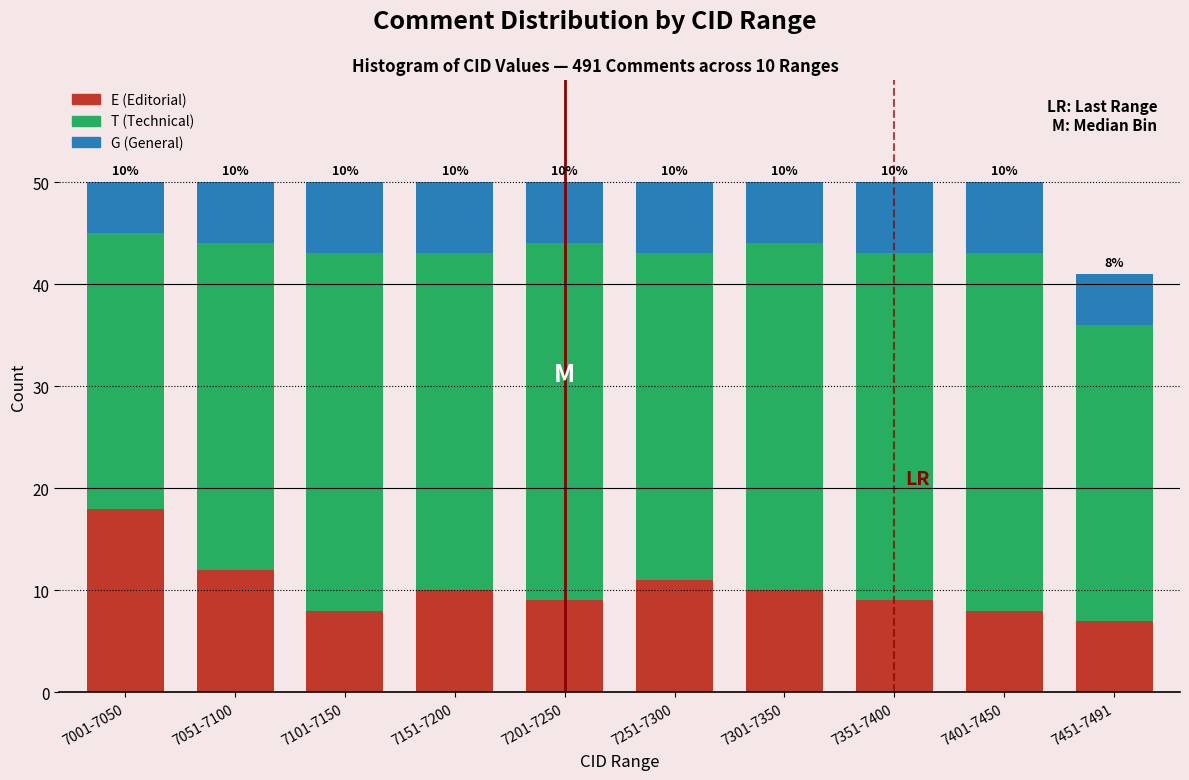

Reading left to right, list the values for the E (Editorial) series.

18	12	8	10	9	11	10	9	8	7